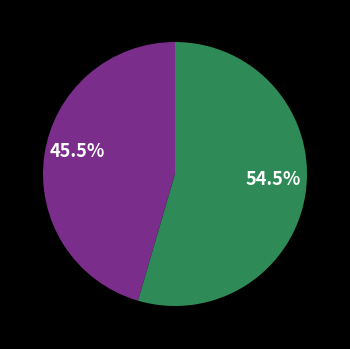

Is there any slice that represents more than half of the pie?

Yes